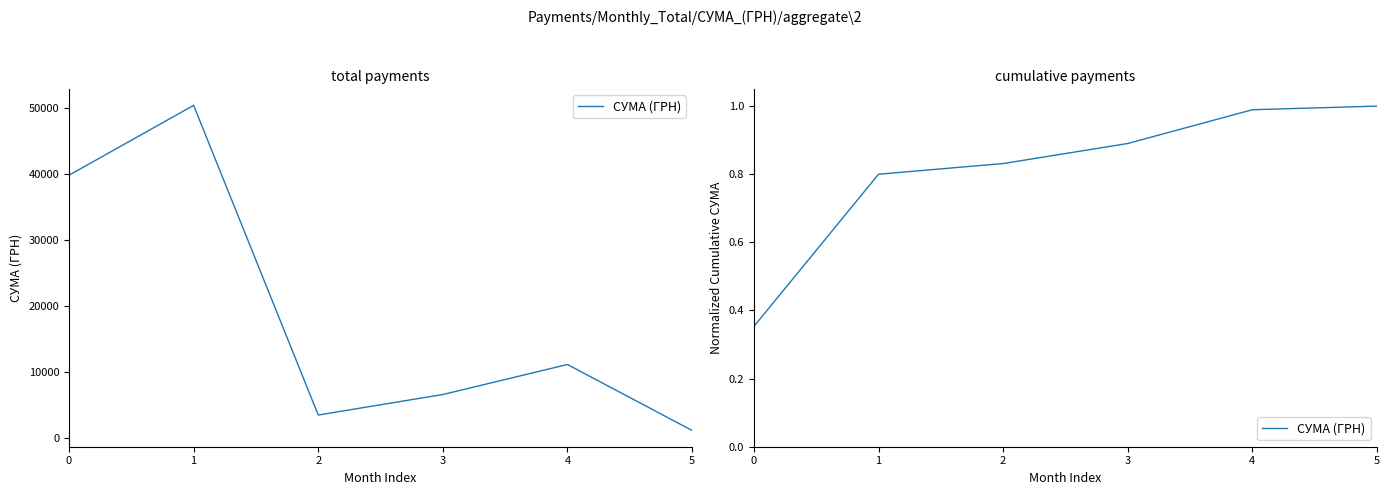

Reading left to right, what are all the values shown in this chart?

0=0.4	1=0.8	2=0.8	3=0.9	4=1.0	5=1.0